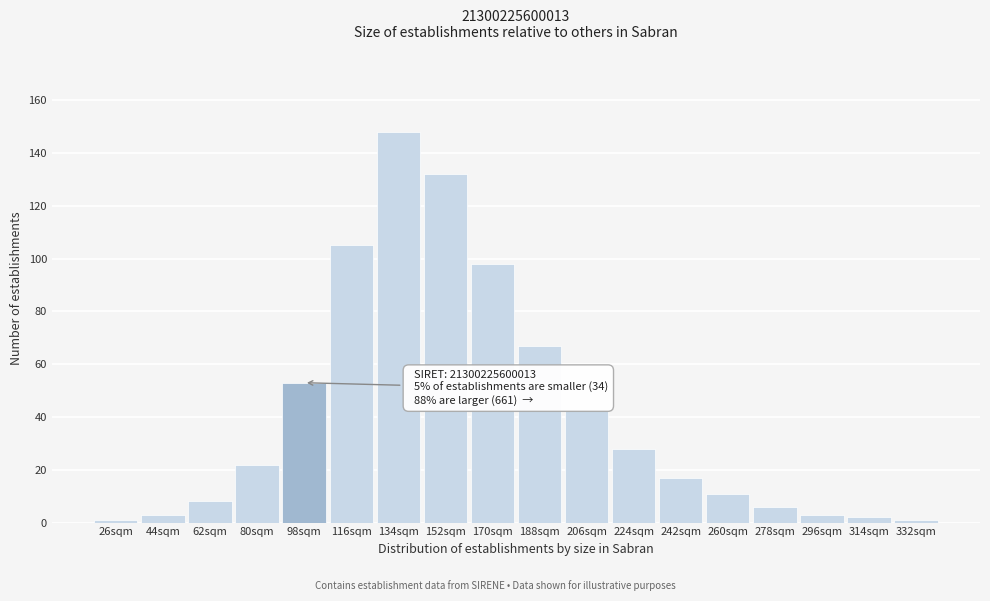

Reading right to left, list all the values displayed in this chart.

1	2	3	6	11	17	28	43	67	98	132	148	105	53	22	8	3	1